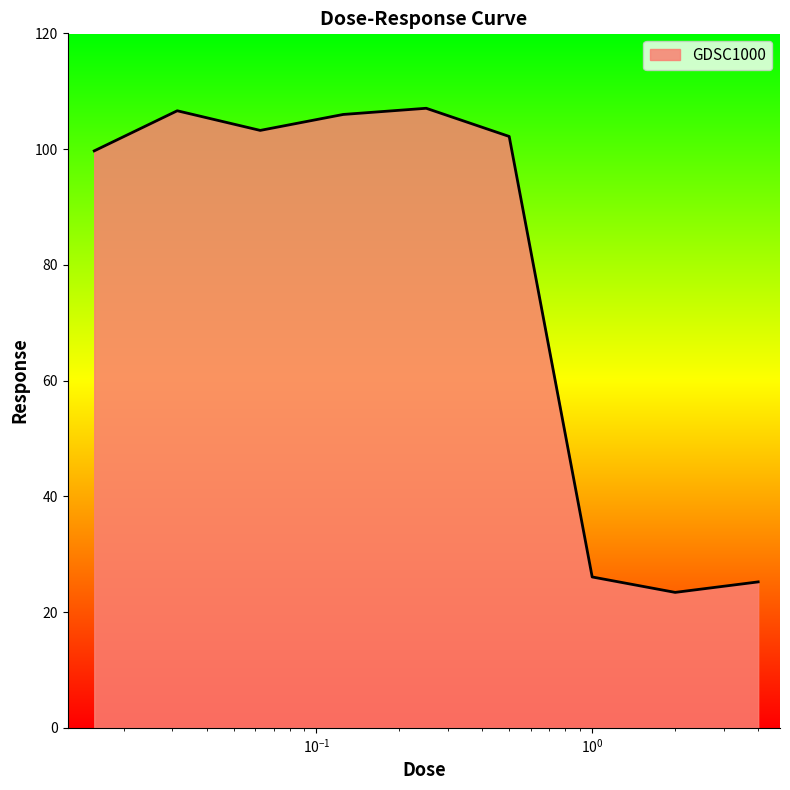

What is the maximum value shown in the chart?

107.1